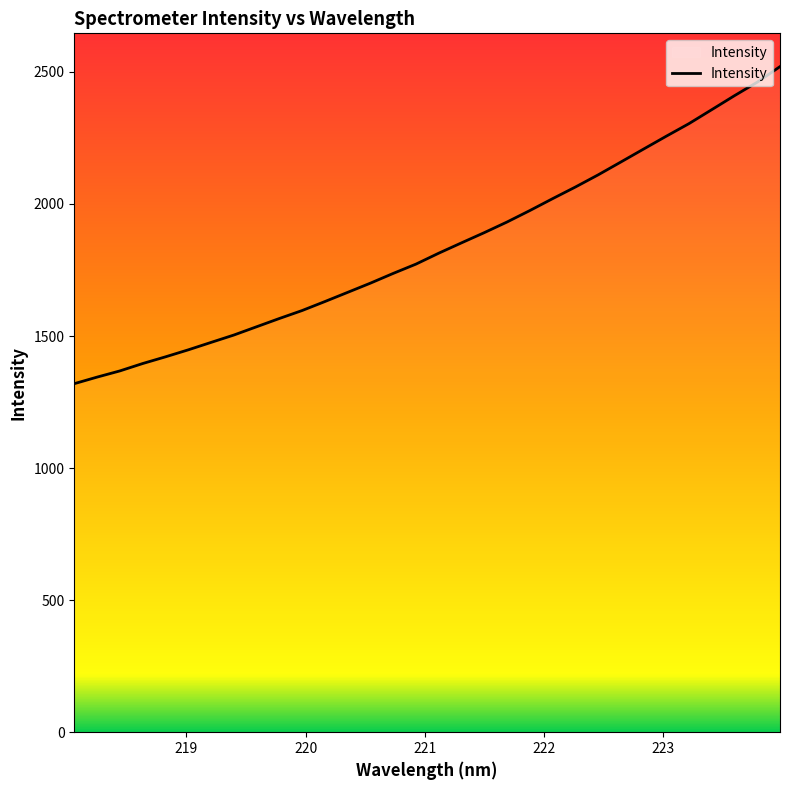

What is the difference between the maximum and minimum values?

1200.5